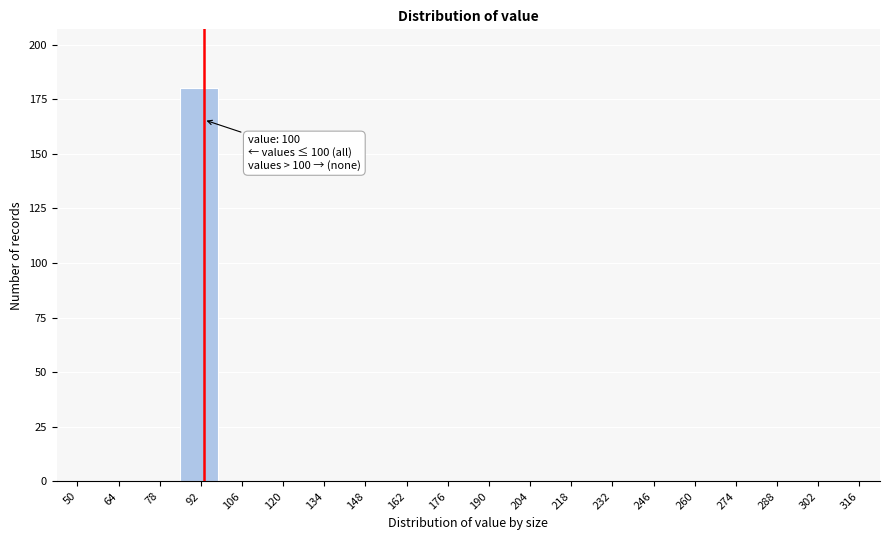

Reading left to right, transcribe all the data shown in this chart.

50=0	64=0	78=0	92=180	106=0	120=0	134=0	148=0	162=0	176=0	190=0	204=0	218=0	232=0	246=0	260=0	274=0	288=0	302=0	316=0